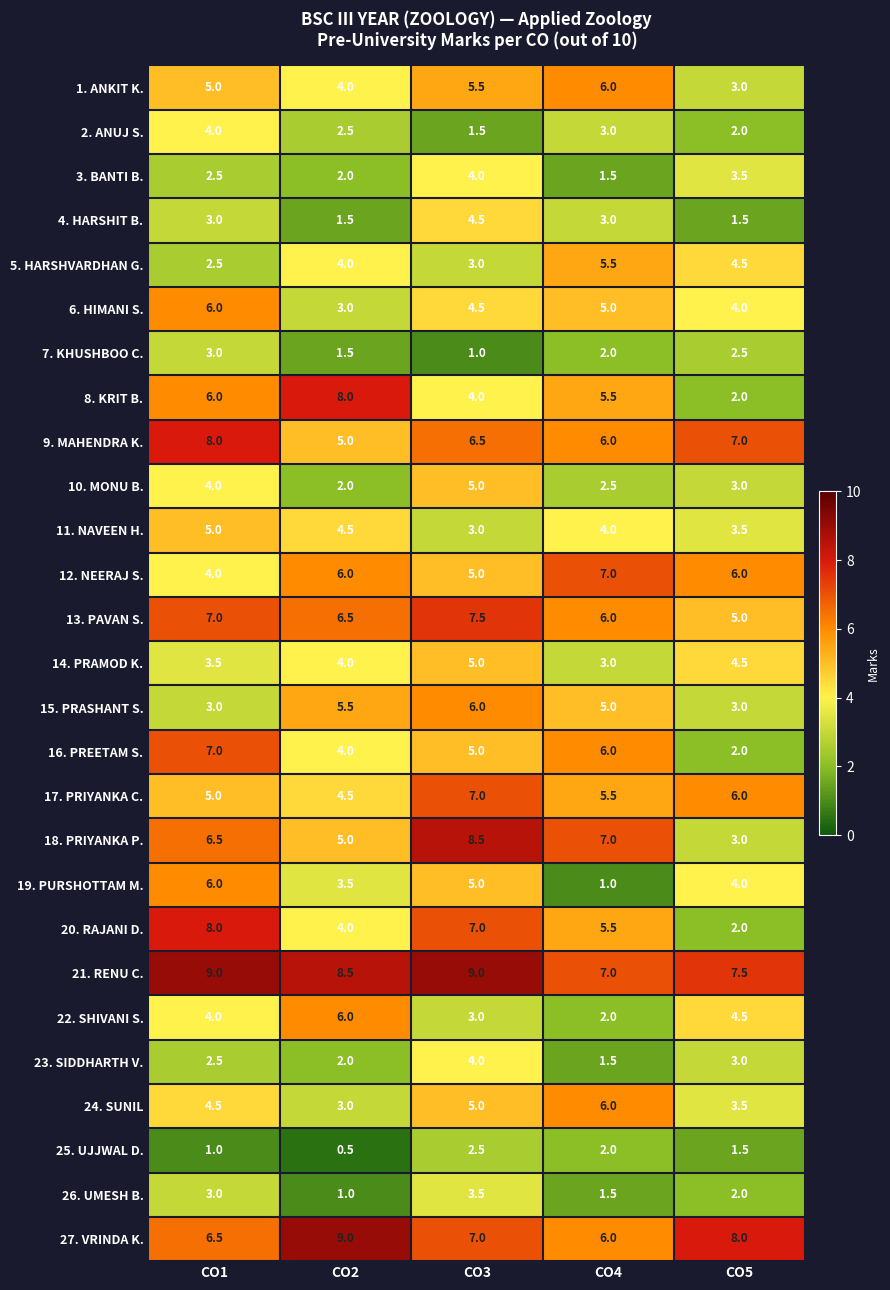

Is it true that 18. PRIYANKA P. equals 12.7 at CO3?

False